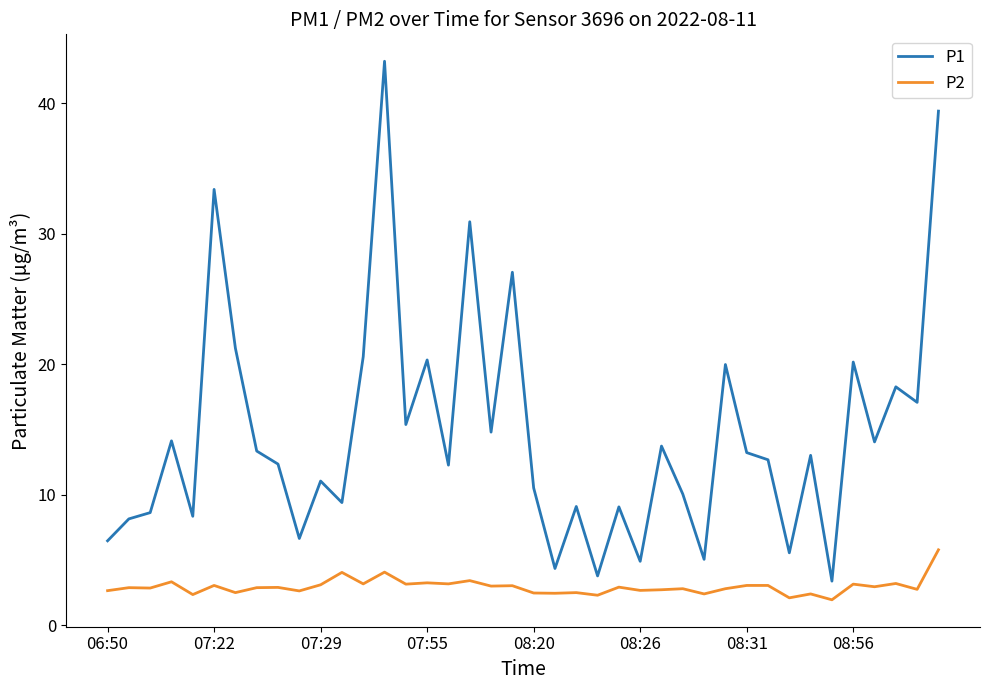

True or false: P2 has more than 0 interior local peaks.

True